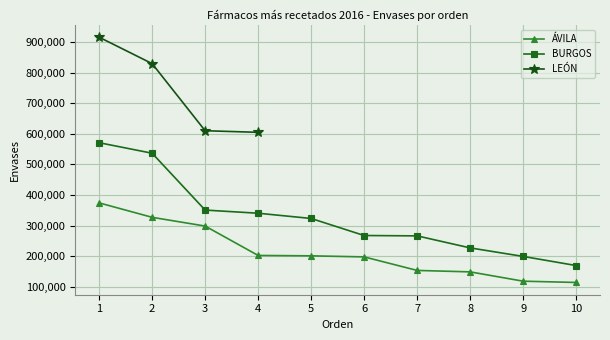

Is the value of ÁVILA at 3 greater than the value of BURGOS at 3?

No